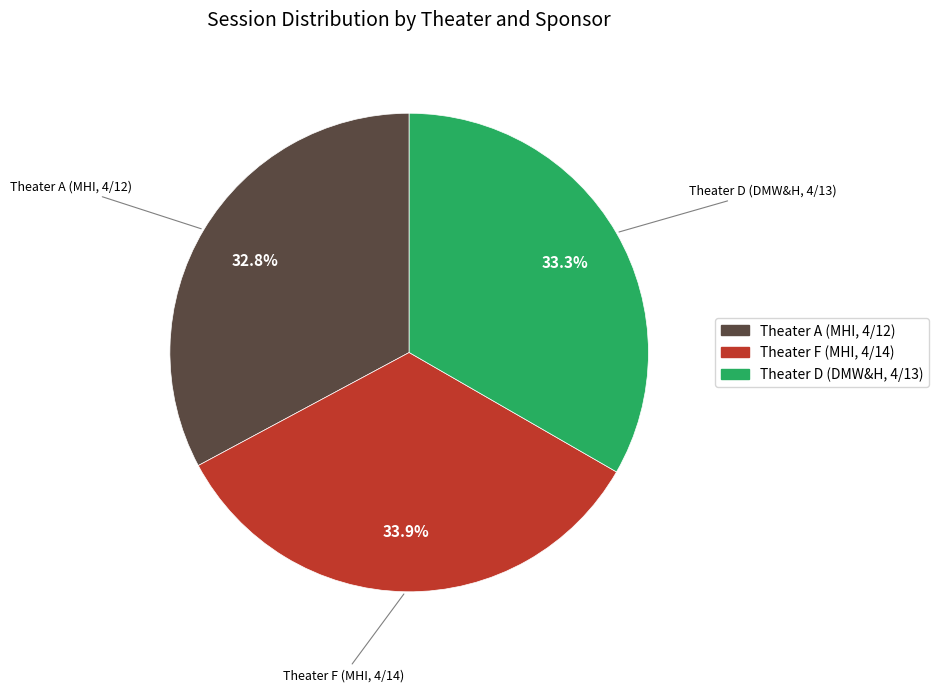

What percentage is the Theater D (DMW&H, 4/13) slice, to the nearest percent?

33%